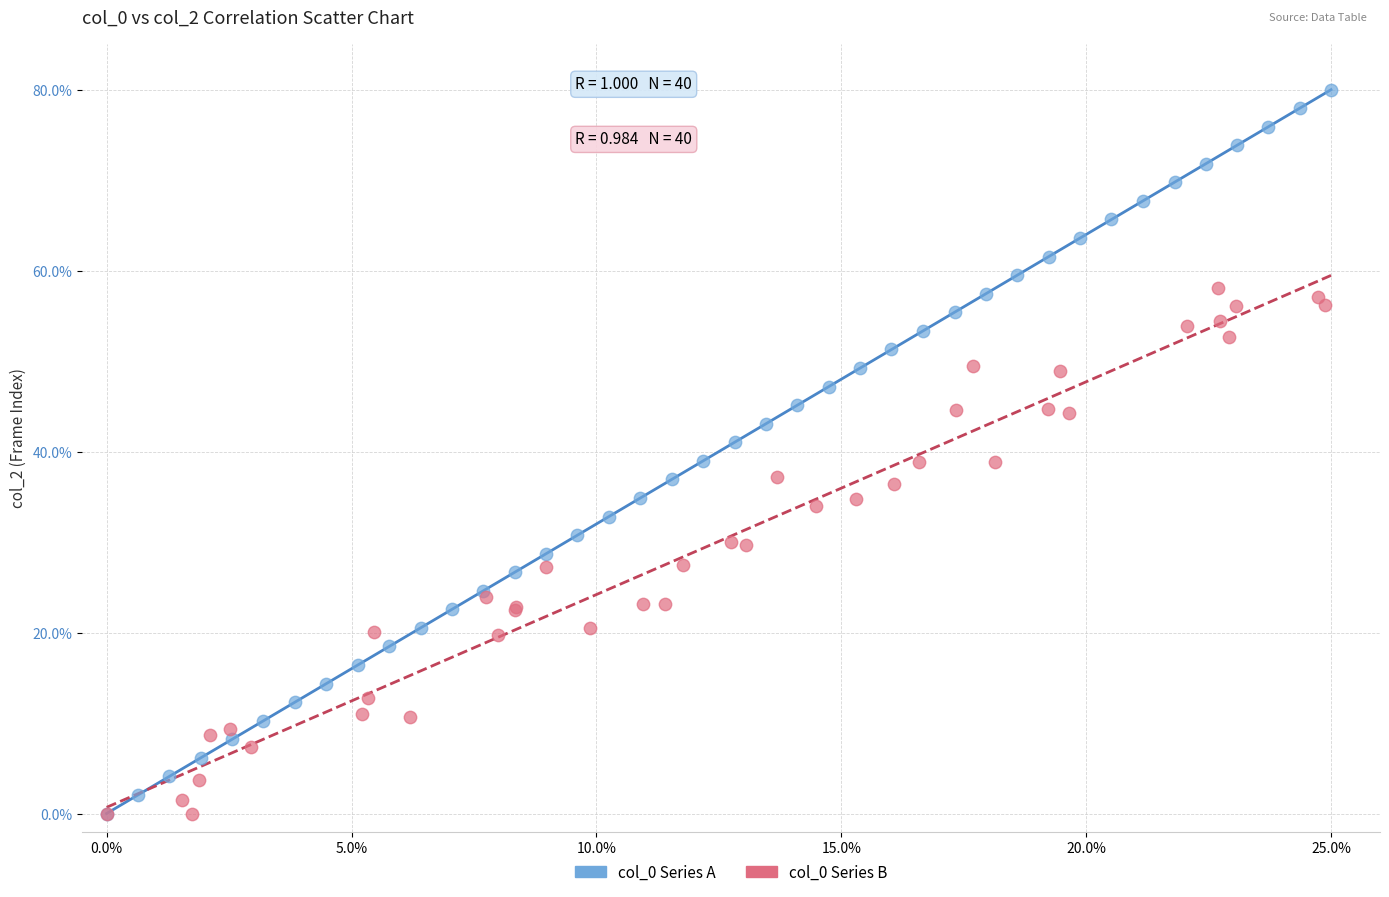

Which series has the widest spread of Y values?

col_0 Series A